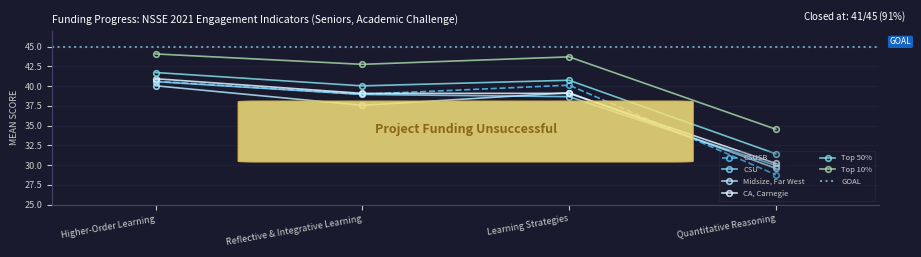

Is the value of CSU at Reflective & Integrative Learning greater than the value of CSUSB at Quantitative Reasoning?

Yes